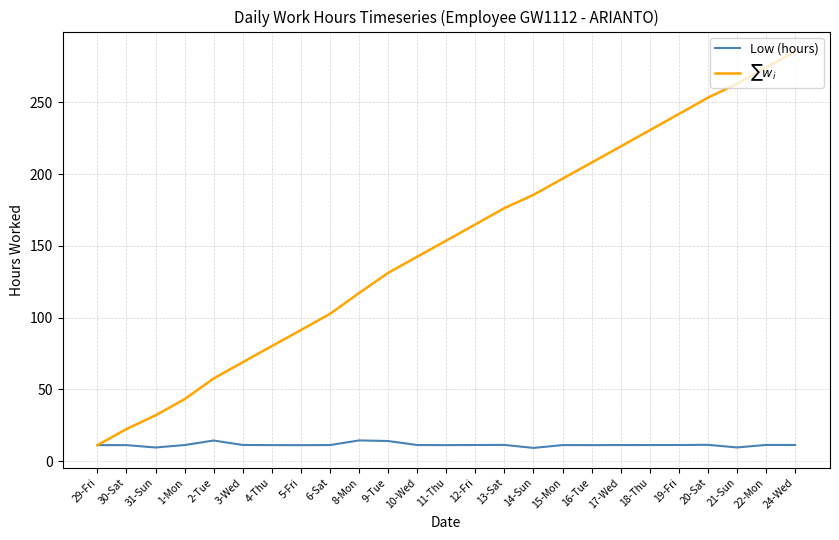

What is the difference between the maximum and minimum values in the Low (hours) series?

5.2